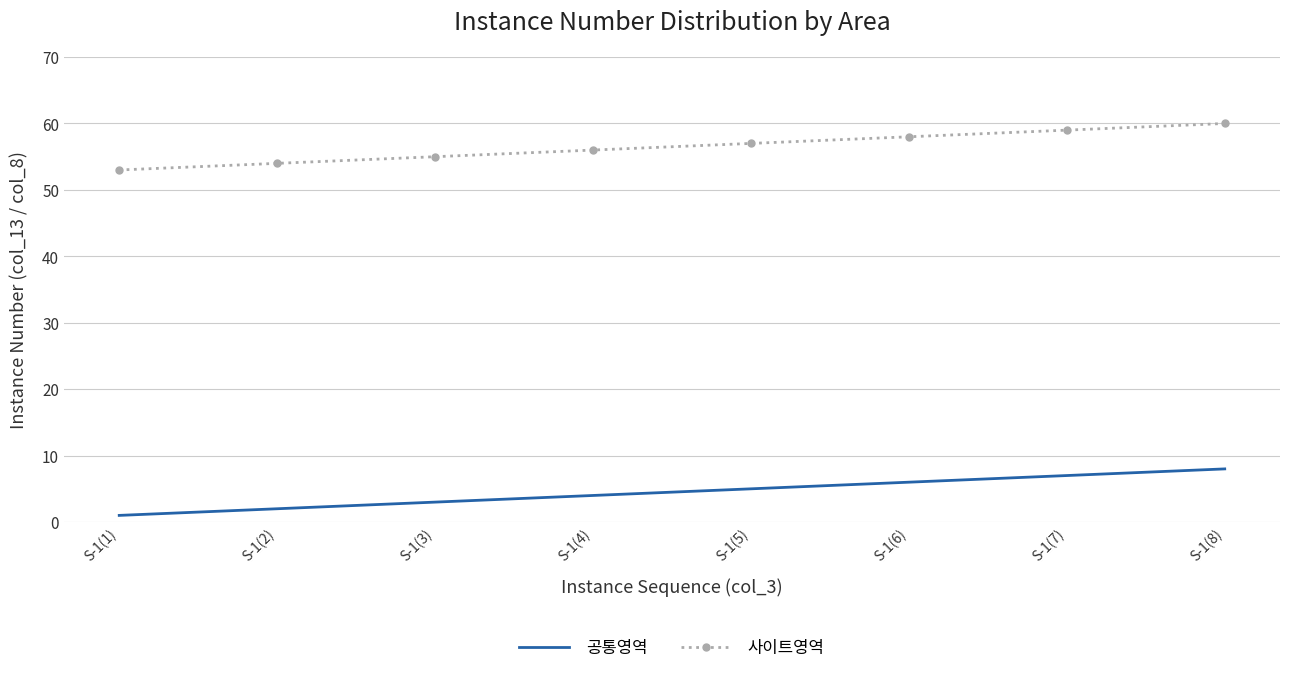

True or false: 사이트영역 has more than 1 interior local peaks.

False